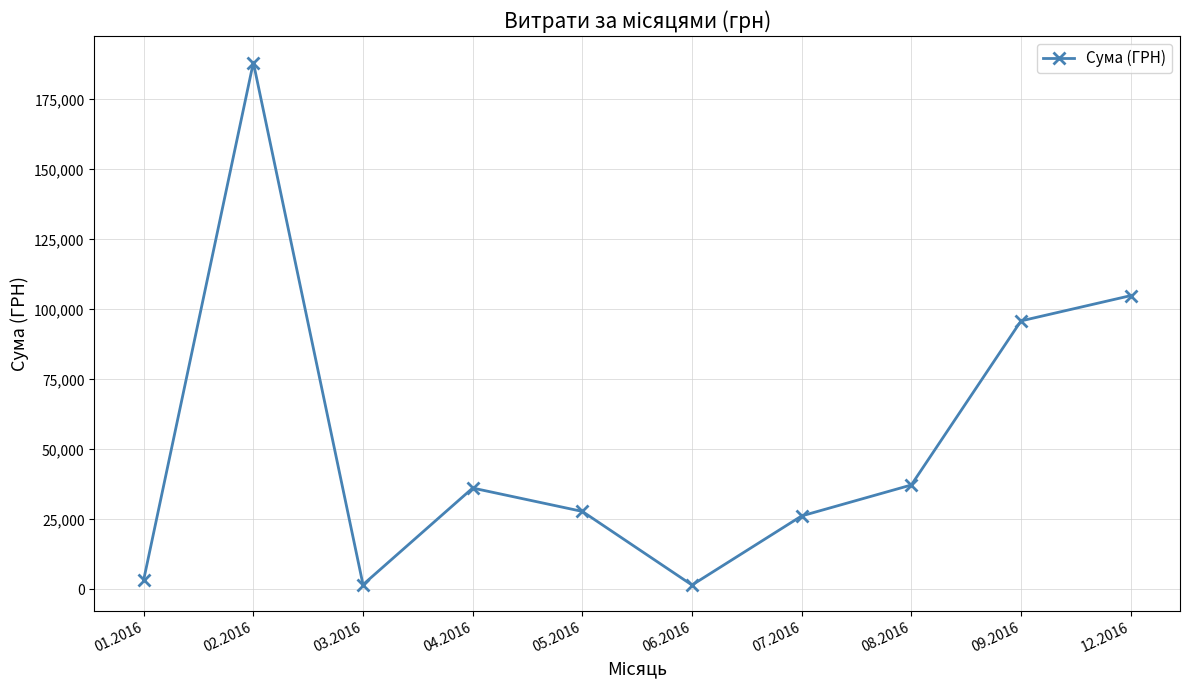

What is the difference between the maximum and minimum values?

186638.7